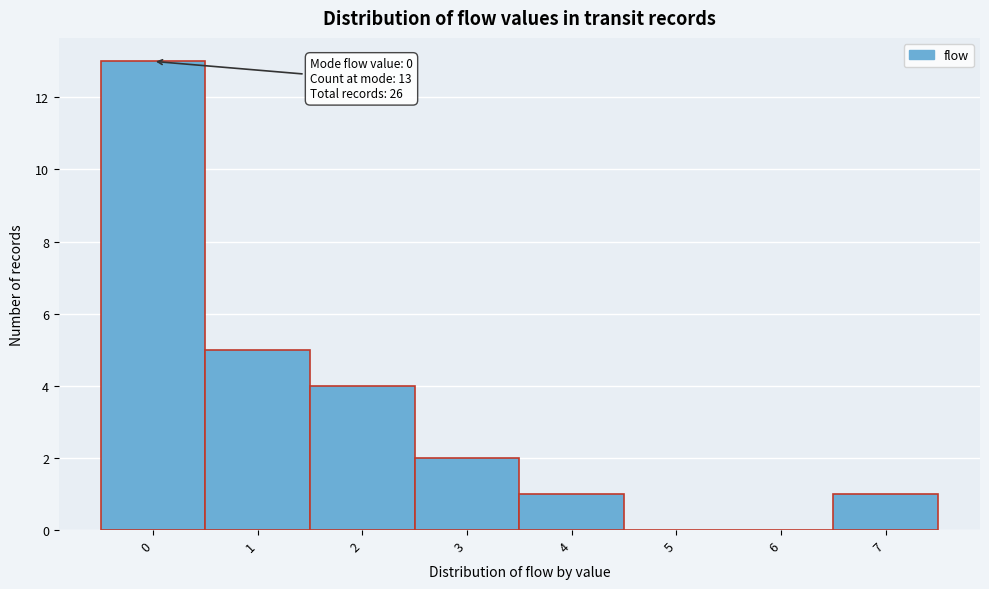

Over which range of the x-axis is the bar tallest?

-0.5 to 0.5